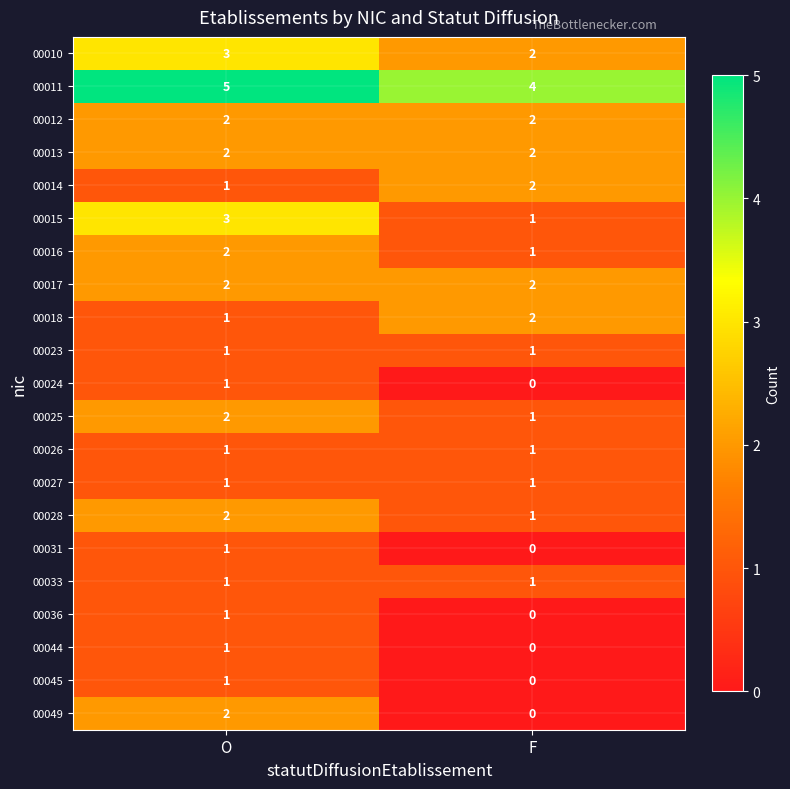

True or false: 00044 has a value of -1 at F.

False